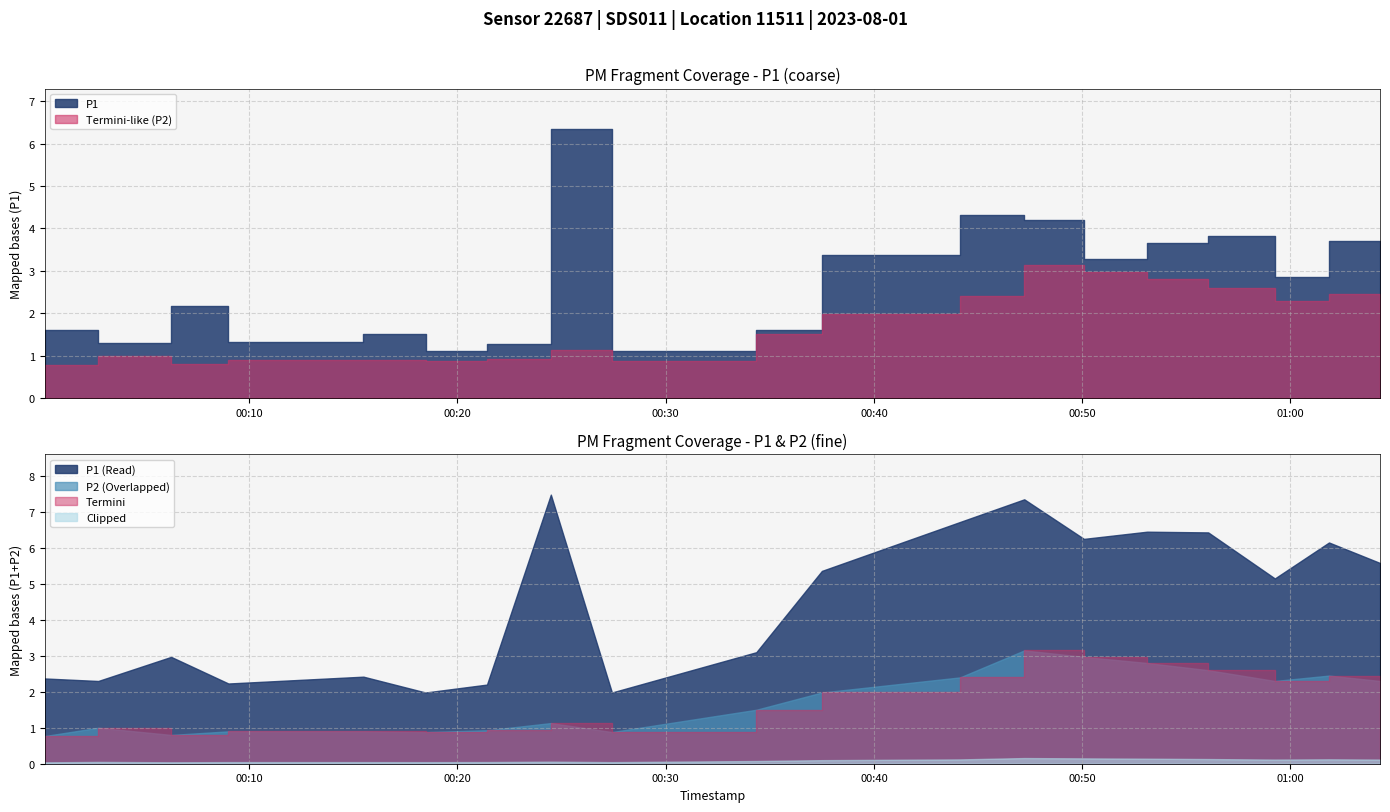

Reading left to right, extract all data points from this chart.

P1: 2023-08-01T00:00:11=1.6	2023-08-01T00:02:45=1.3	2023-08-01T00:06:15=2.2	2023-08-01T00:09:00=1.3	2023-08-01T00:15:29=1.5	2023-08-01T00:18:28=1.1	2023-08-01T00:21:25=1.3	2023-08-01T00:24:29=6.3	2023-08-01T00:27:25=1.1	2023-08-01T00:34:21=1.6	2023-08-01T00:37:30=3.4	2023-08-01T00:44:08=4.3	2023-08-01T00:47:13=4.2	2023-08-01T00:50:05=3.3	2023-08-01T00:53:07=3.6	2023-08-01T00:56:03=3.8	2023-08-01T00:59:15=2.9	2023-08-01T01:01:51=3.7	2023-08-01T01:04:18=3.3
P2: 2023-08-01T00:00:11=0.8	2023-08-01T00:02:45=1.0	2023-08-01T00:06:15=0.8	2023-08-01T00:09:00=0.9	2023-08-01T00:15:29=0.9	2023-08-01T00:18:28=0.9	2023-08-01T00:21:25=0.9	2023-08-01T00:24:29=1.1	2023-08-01T00:27:25=0.9	2023-08-01T00:34:21=1.5	2023-08-01T00:37:30=2.0	2023-08-01T00:44:08=2.4	2023-08-01T00:47:13=3.1	2023-08-01T00:50:05=3.0	2023-08-01T00:53:07=2.8	2023-08-01T00:56:03=2.6	2023-08-01T00:59:15=2.3	2023-08-01T01:01:51=2.5	2023-08-01T01:04:18=2.3